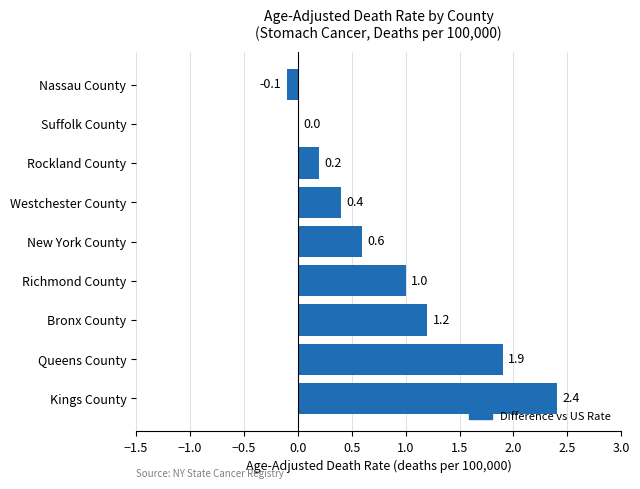

What is the sum of all values?

7.6